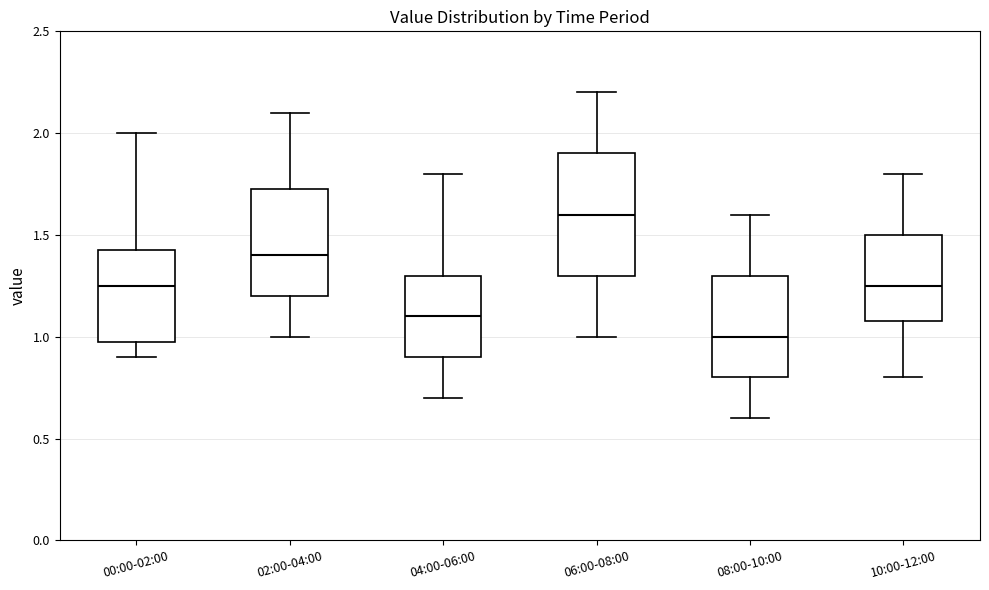

Where is the upper edge of the box for 06:00-08:00 on the y-axis? The values are not printed on the chart, so give them approximately, as read against the axis.

1.90